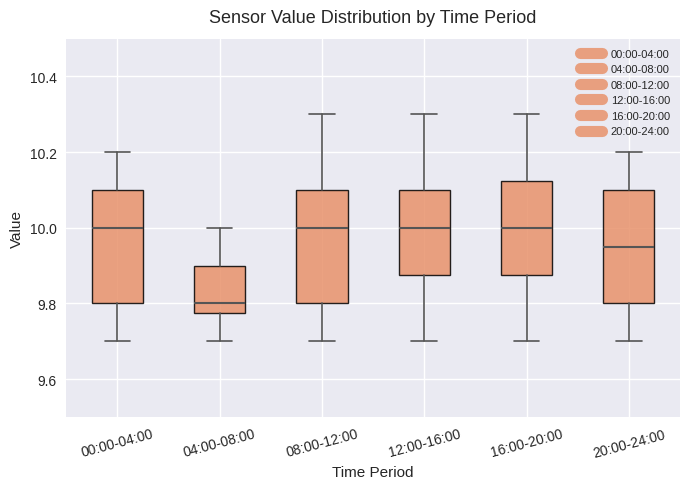

Reading left to right, read every box against the y-axis: the position of its median line, the range the box covers, and the ends of its whiskers. The values are not printed on the chart, so give them approximately, as read against the axis.

00:00-04:00: median 10.00, box 9.80 to 10.10, whiskers 9.70 to 10.20
04:00-08:00: median 9.80, box 9.78 to 9.90, whiskers 9.70 to 10.00
08:00-12:00: median 10.00, box 9.80 to 10.10, whiskers 9.70 to 10.30
12:00-16:00: median 10.00, box 9.88 to 10.10, whiskers 9.70 to 10.30
16:00-20:00: median 10.00, box 9.88 to 10.12, whiskers 9.70 to 10.30
20:00-24:00: median 9.96, box 9.80 to 10.10, whiskers 9.70 to 10.20